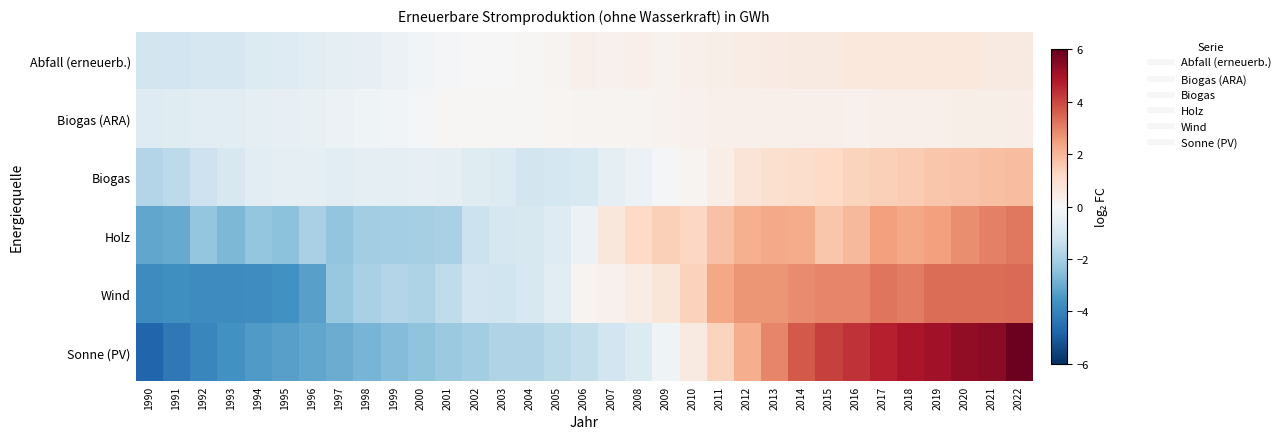

At 1996, list the series in order from largest to smallest.

Biogas (ARA), Biogas, Abfall (erneuerb.), Holz, Sonne (PV), Wind